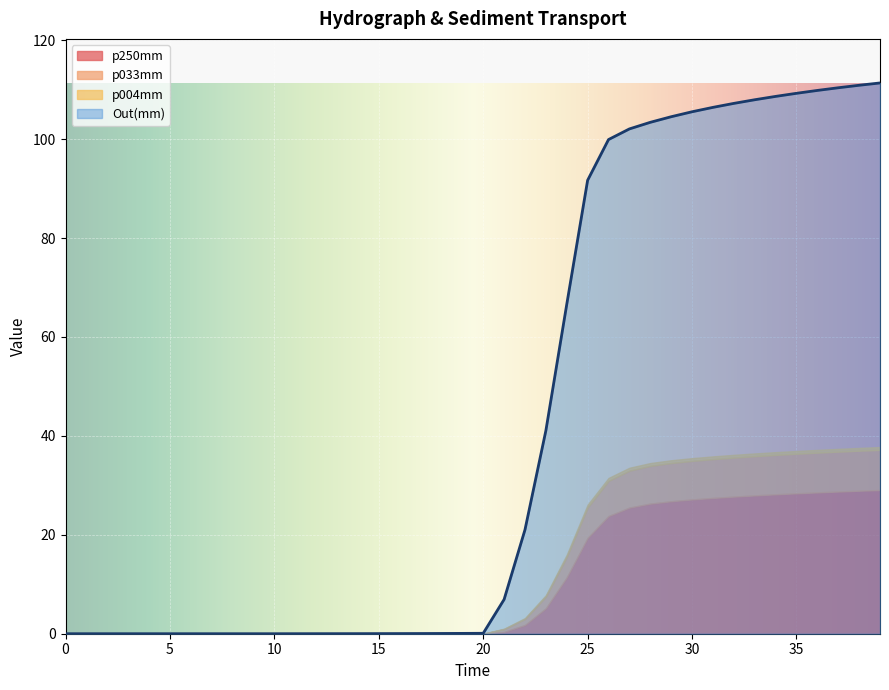

True or false: Out(mm) and p004mm cross at least once.

False